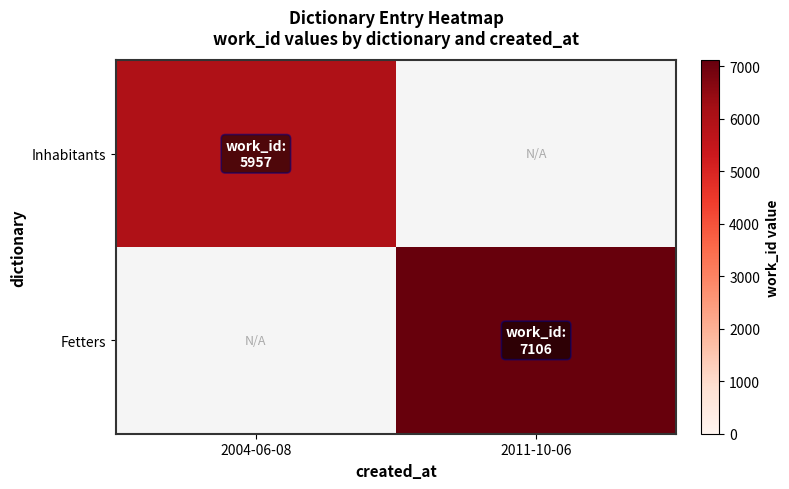

Rank the series at 2004-06-08 from highest to lowest value.

Inhabitants, Fetters